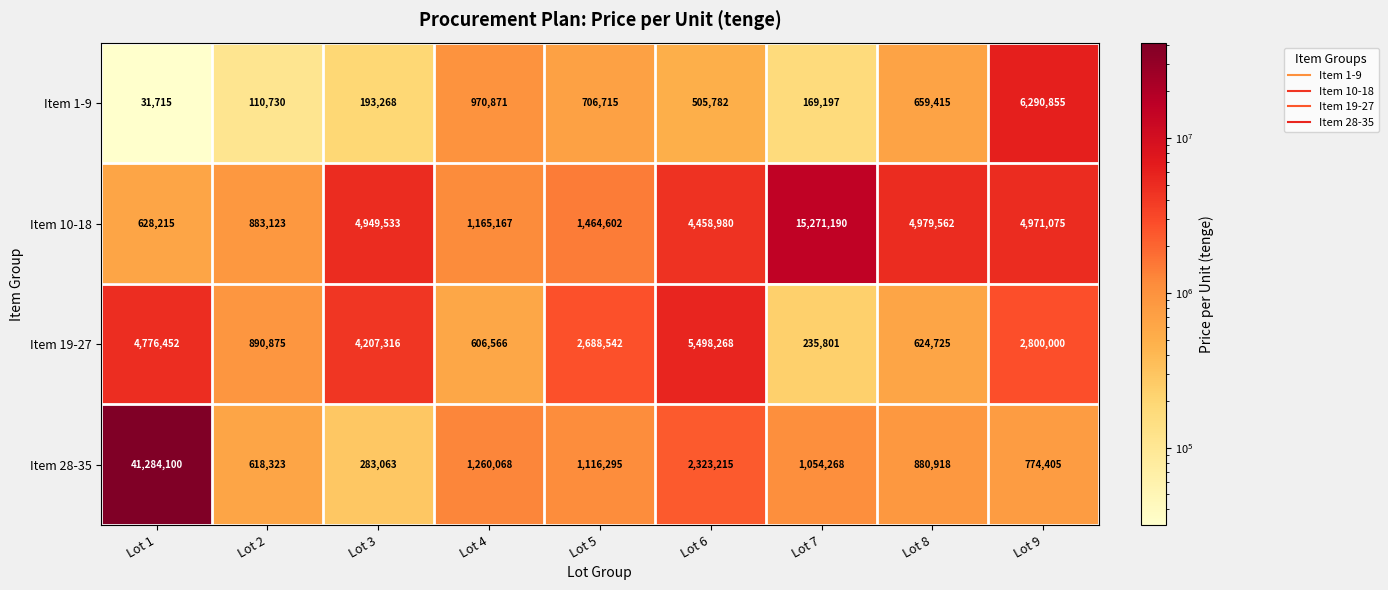

Between Lot 4 and Lot 6, which series saw the biggest shift?

Item 19-27